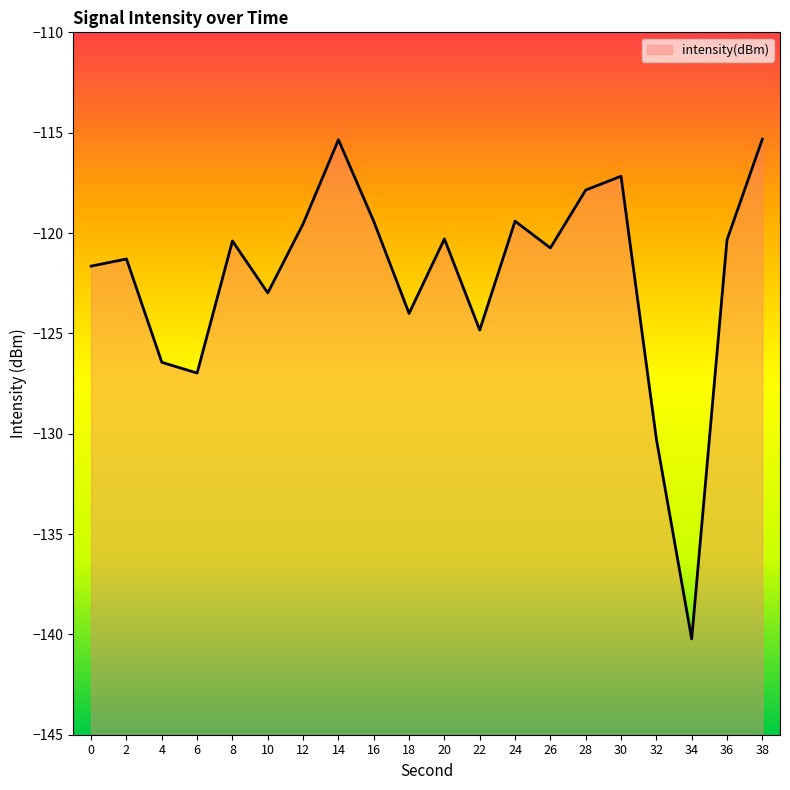

Where is the data nearest to the value -127?

6